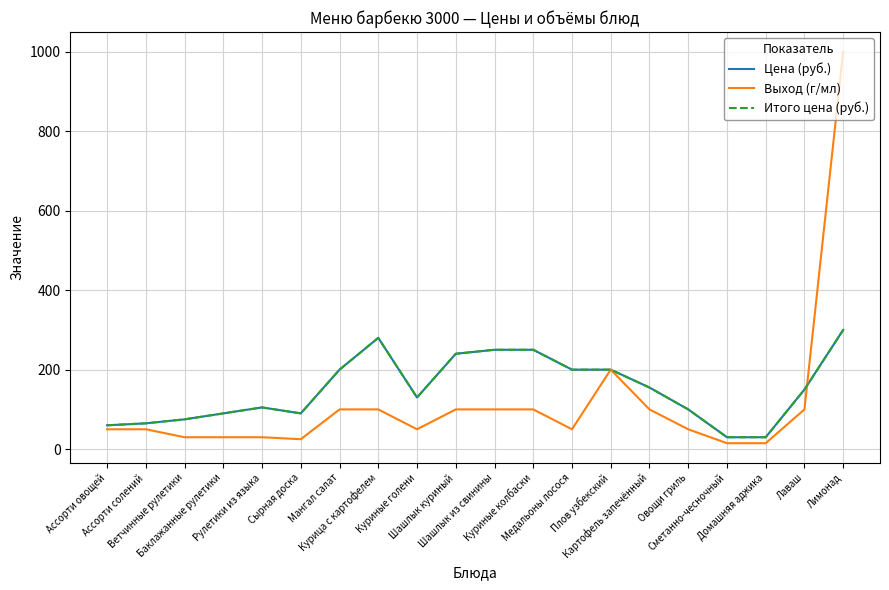

What is the lowest value of the Итого цена (руб.) series?

30